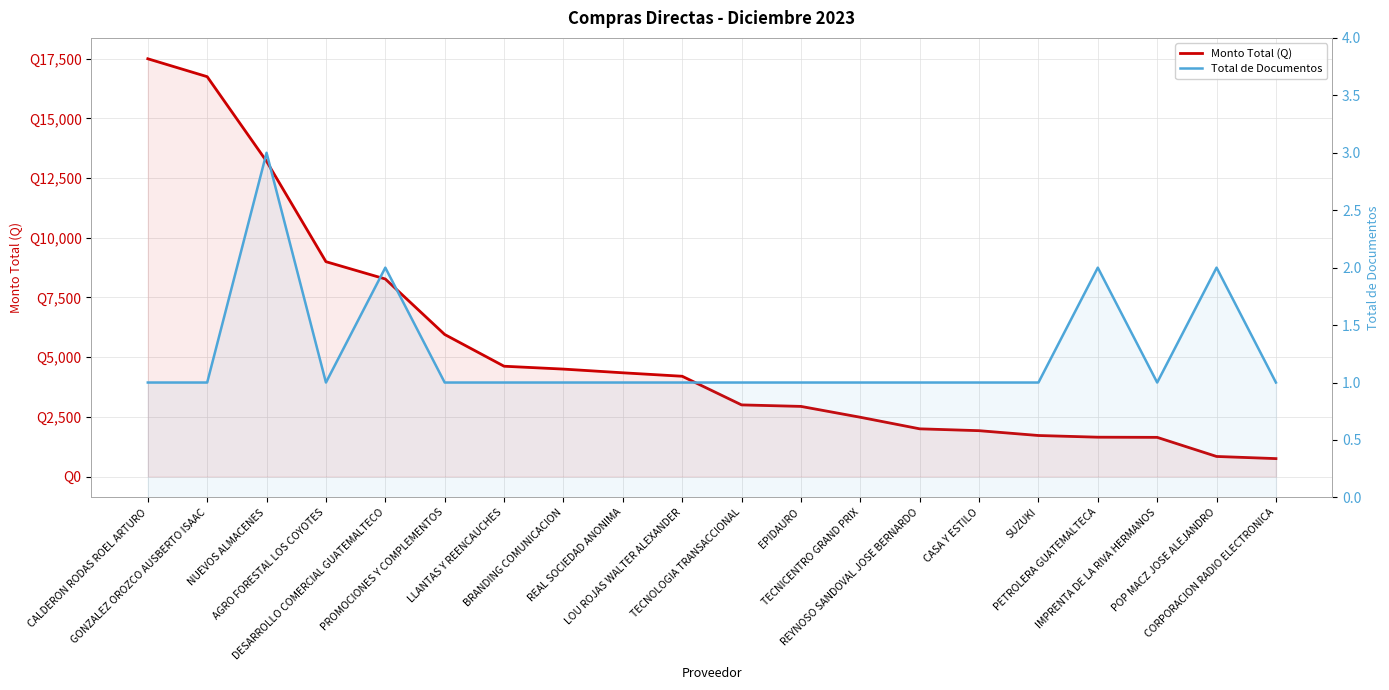

What is the total value across all series at CORPORACION RADIO ELECTRONICA?

751.0